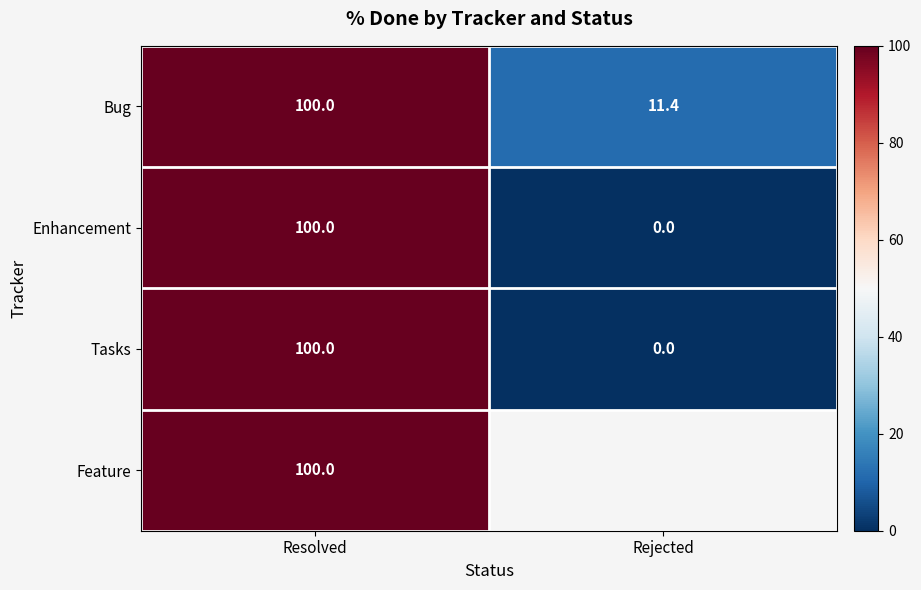

The value of Enhancement at Rejected is -32.4. True or false?

False